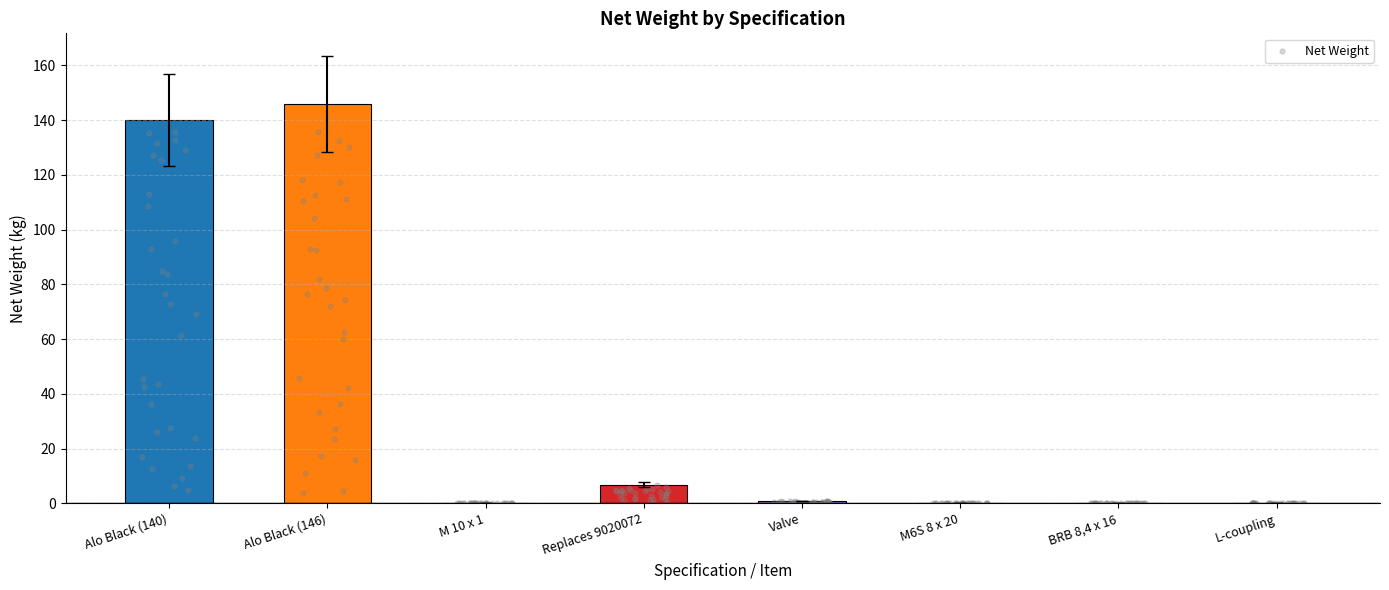

Between M 10 x 1 and Valve, which is larger?

Valve